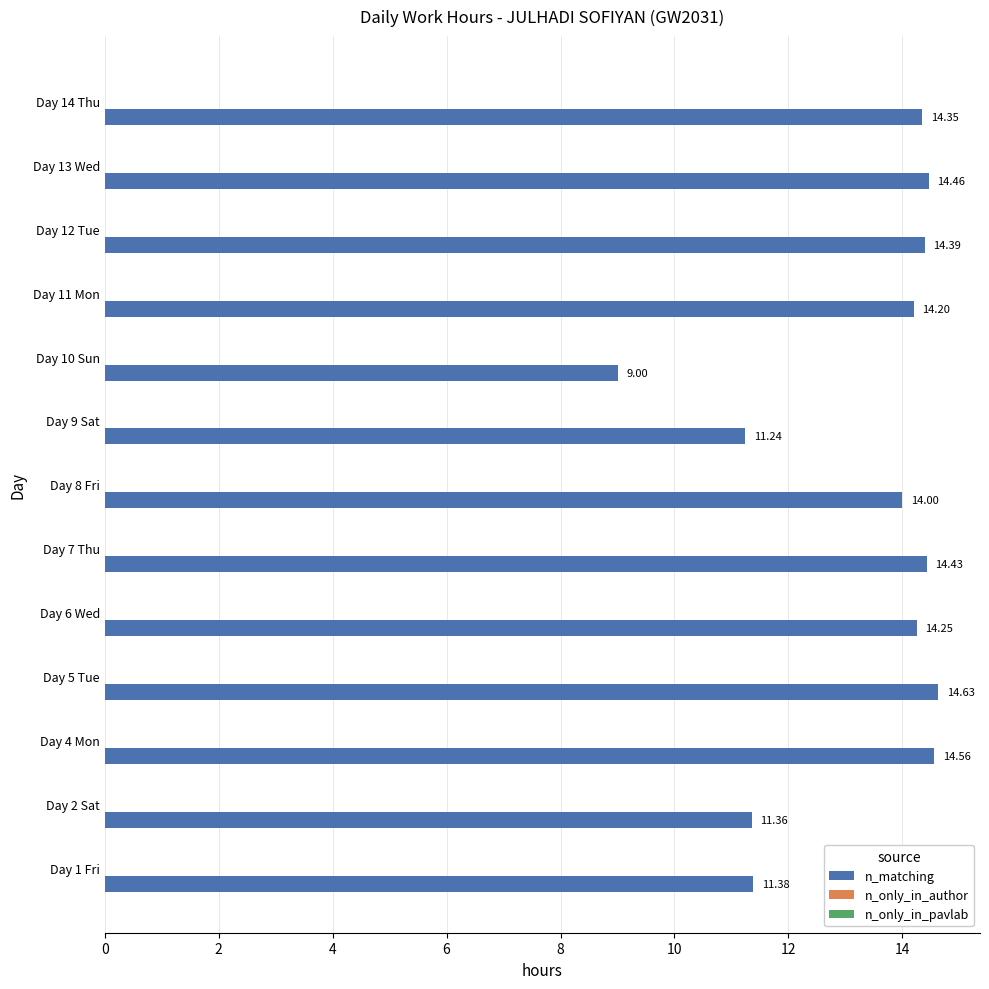

What is the ratio of the value at Day 6 Wed to the value at Day 2 Sat?

1.3